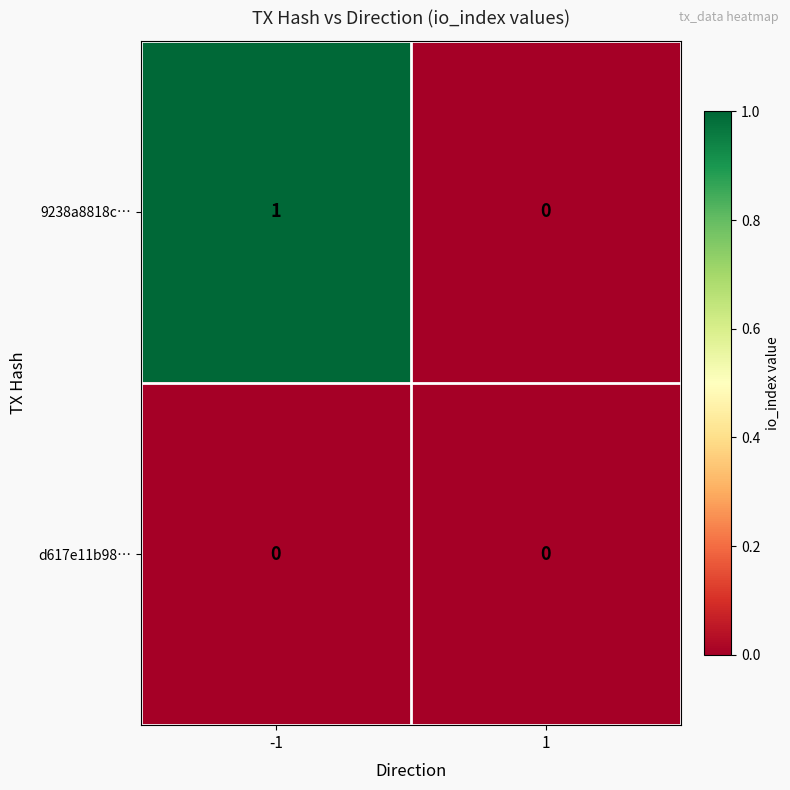

Reading left to right, what are all the values shown in this chart?

9238a8818c…: -1=1	1=0
d617e11b98…: -1=0	1=0